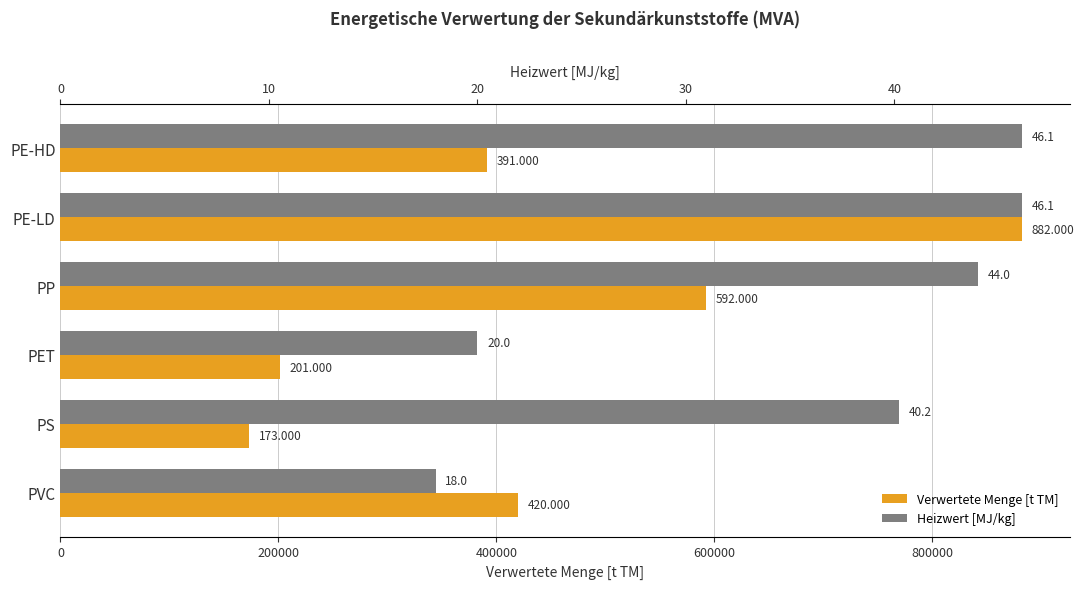

Which series has the largest total across all categories?

Verwertete Menge [t TM]